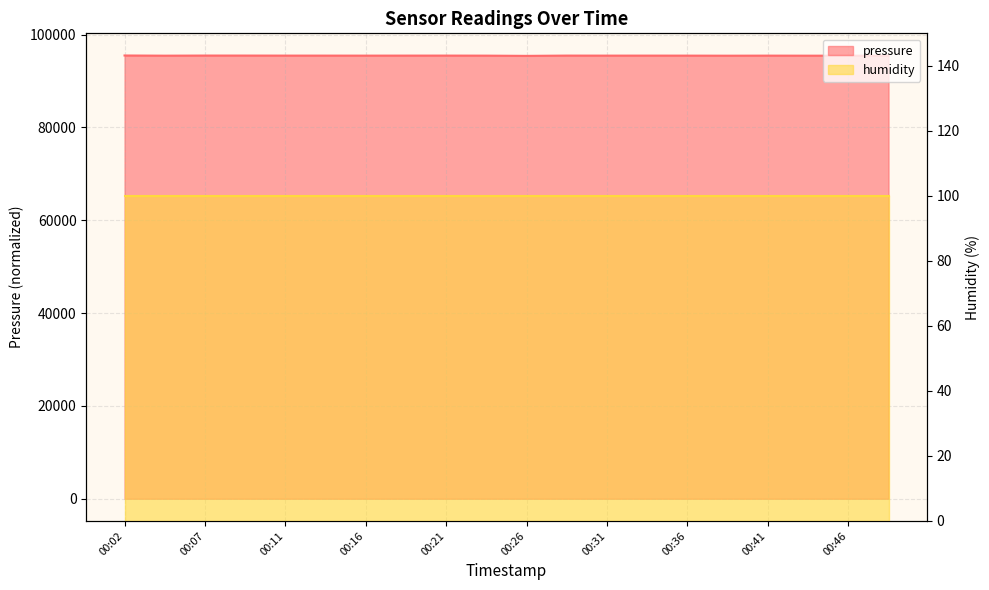

What is the ratio of the value at 00:36 to the value at 00:33?

1.0